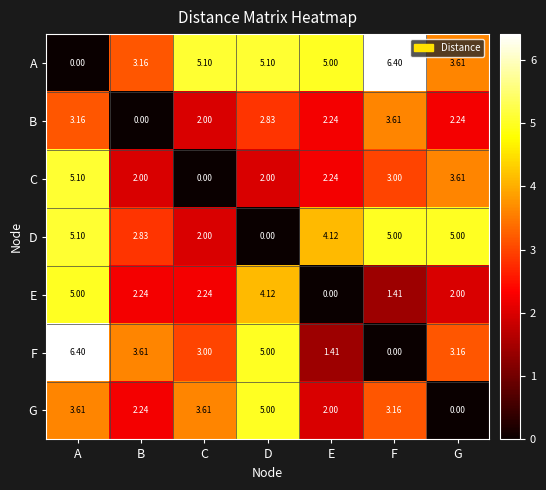

Where does the C series first go above 2?

A